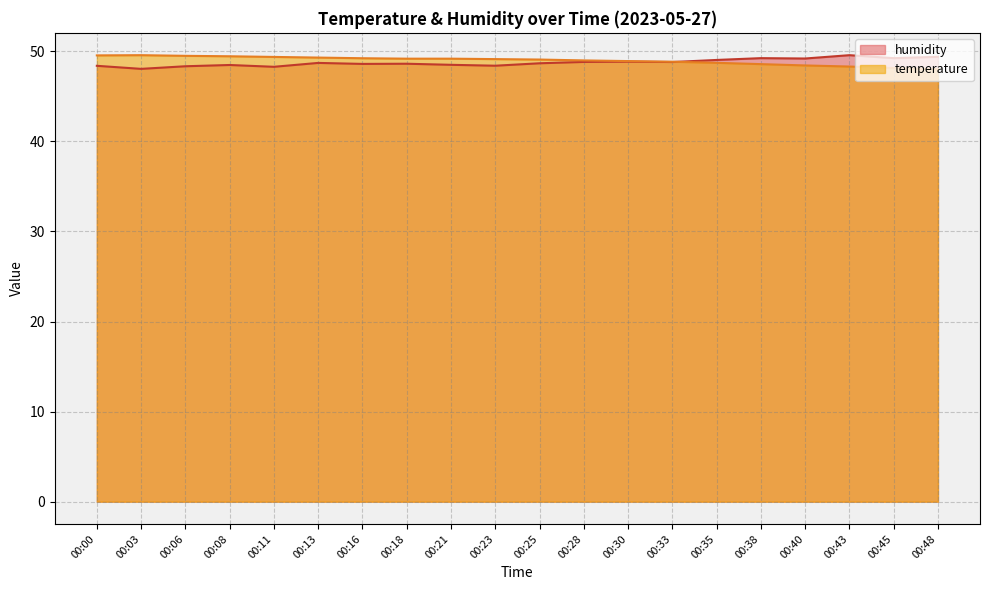

What is the value of the humidity point at the 8th from the left?

48.6